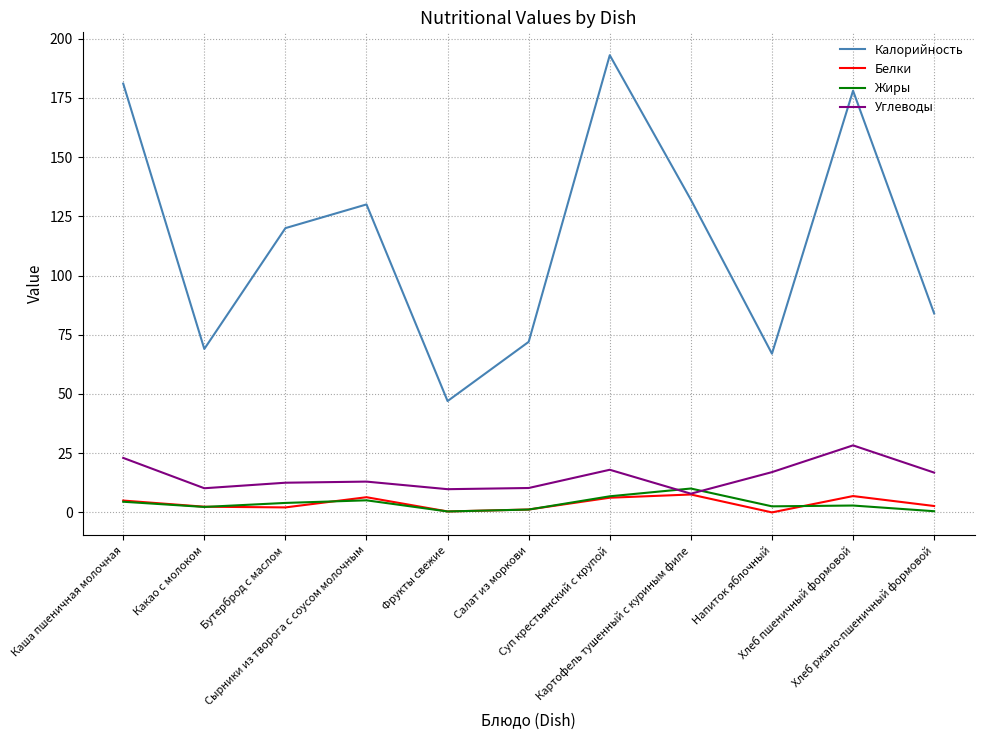

Which series ends up on top after the final intersection of Жиры and Белки?

Белки